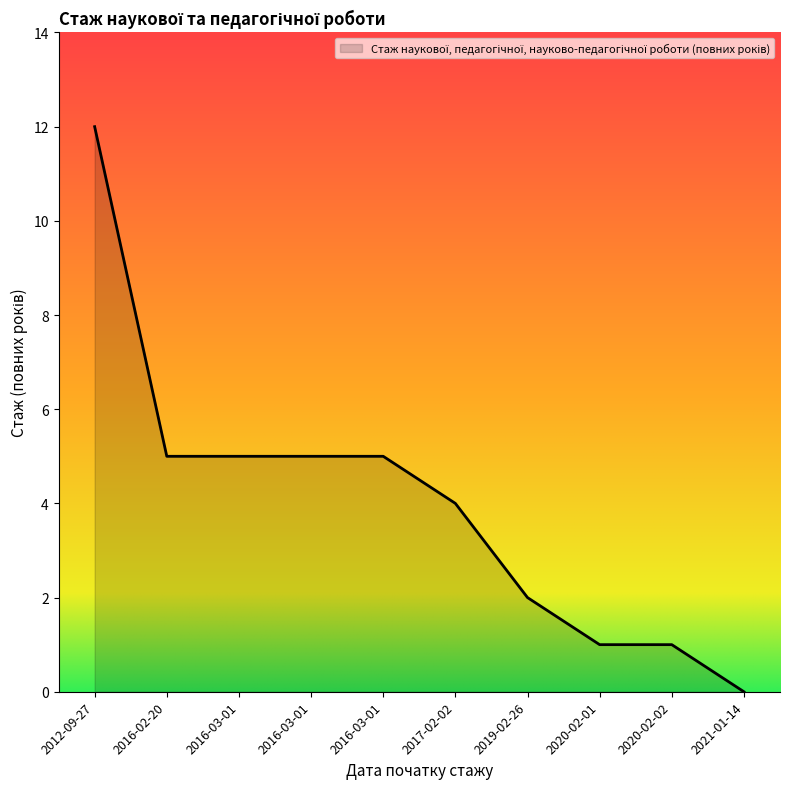

Count the number of categories in the chart.

10